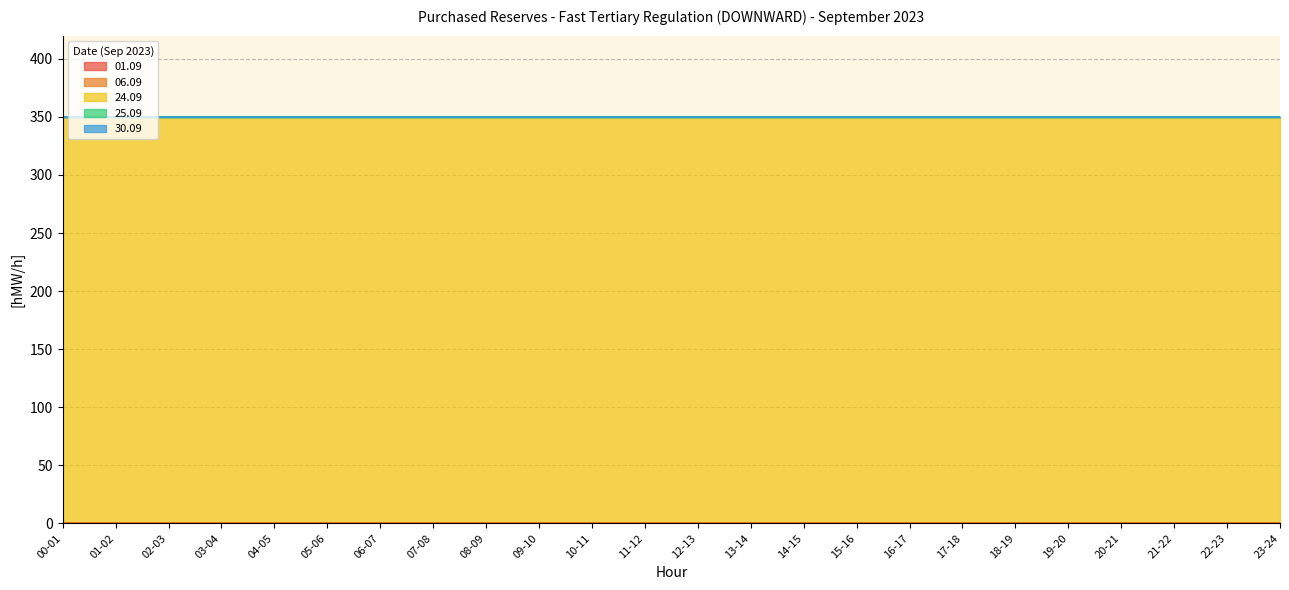

What are all the series names shown in the legend?

01.09, 06.09, 24.09, 25.09, 30.09